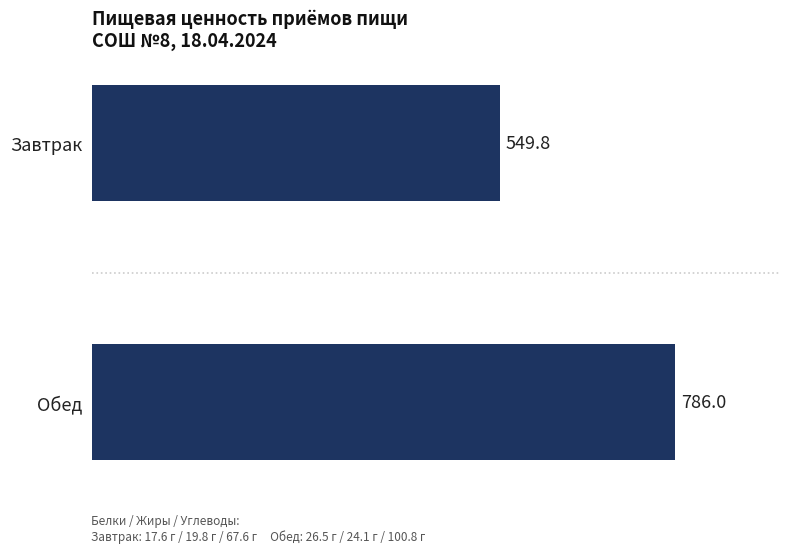

True or false: the data shows 1127.6 at Обед.

False